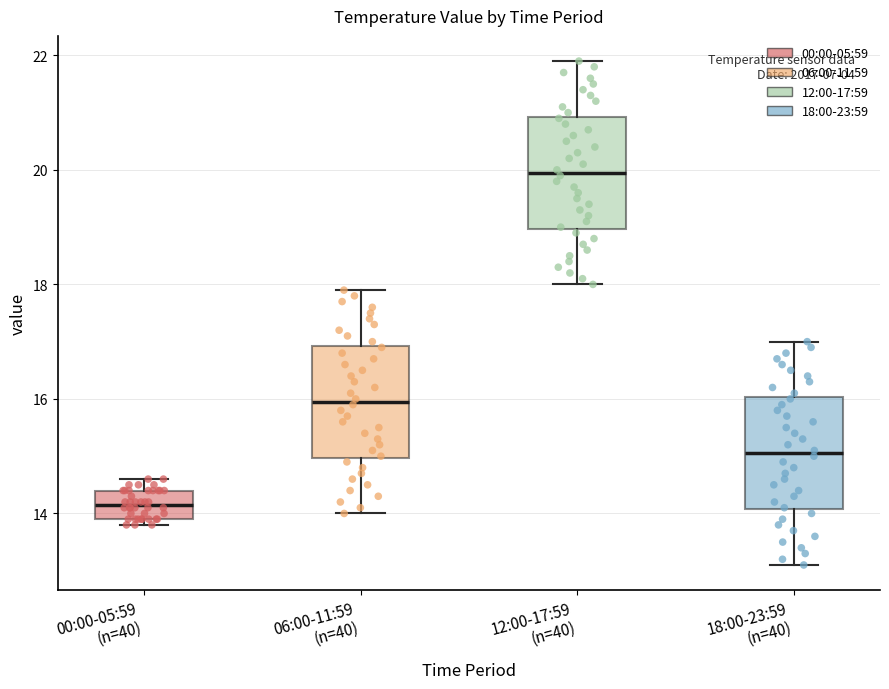

Which box's median line is the lowest?

00:00-05:59 (n=40)